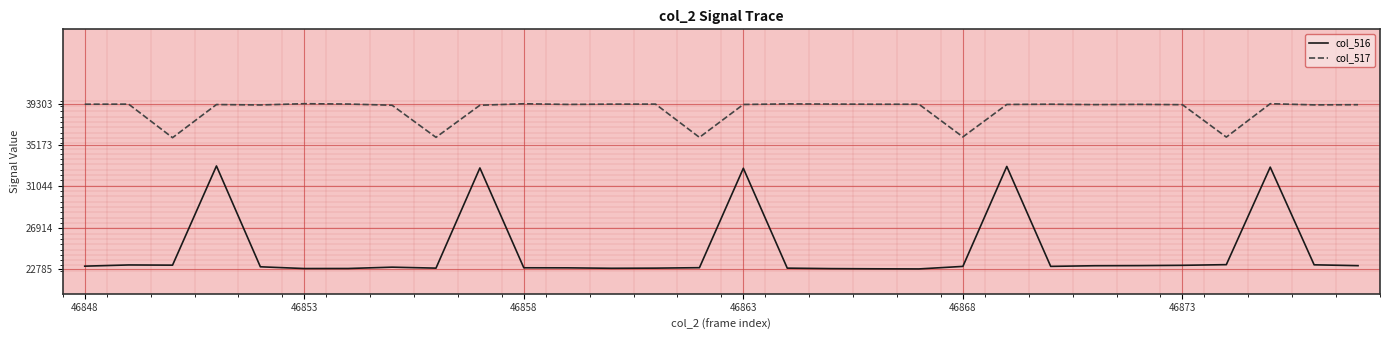

Rank the series by their maximum value, from highest to lowest.

col_517, col_516